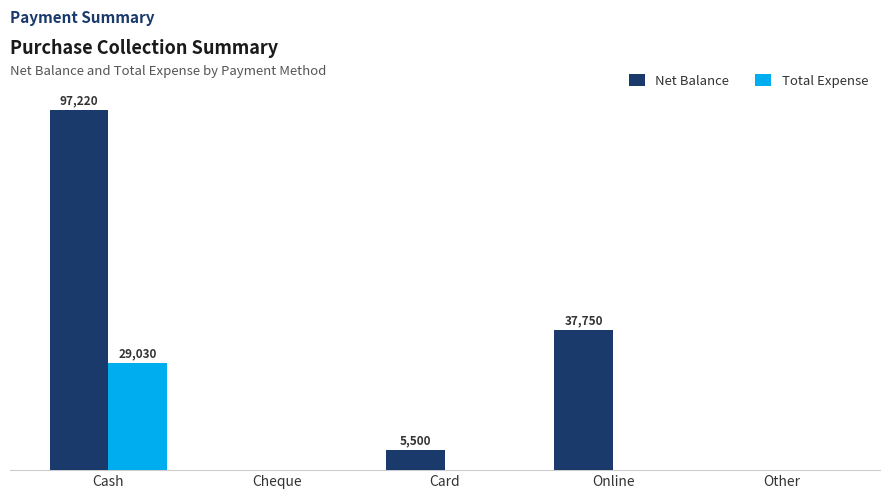

What are all the series names shown in the legend?

Net Balance, Total Expense